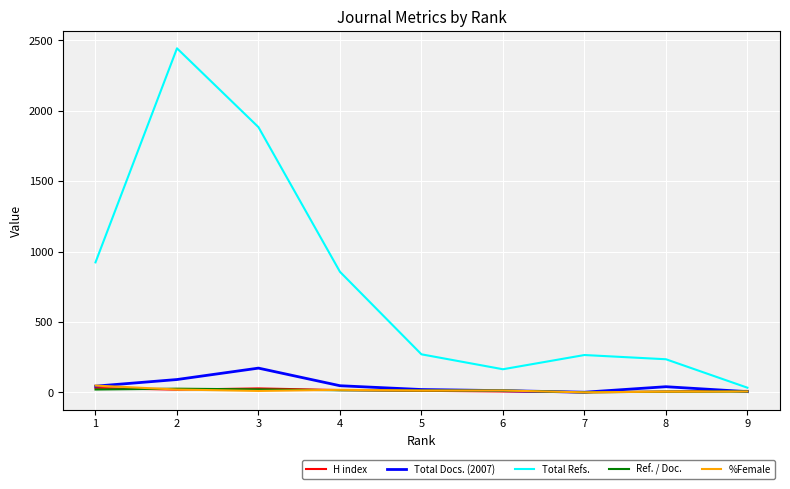

True or false: Total Refs. and Ref. / Doc. cross at least once.

False